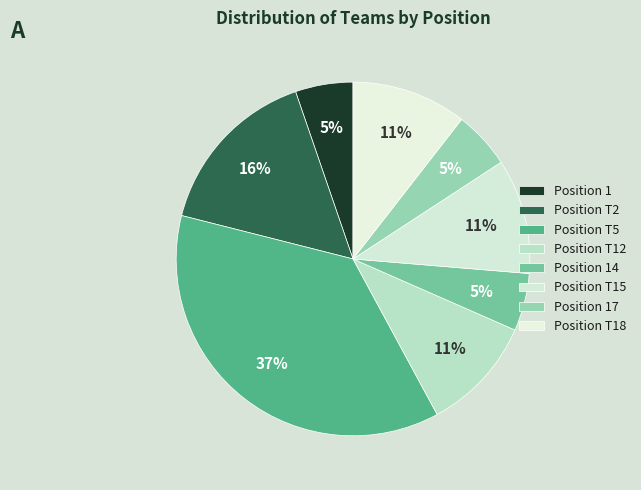

To the nearest percent, what percentage of the pie is Position T15?

11%